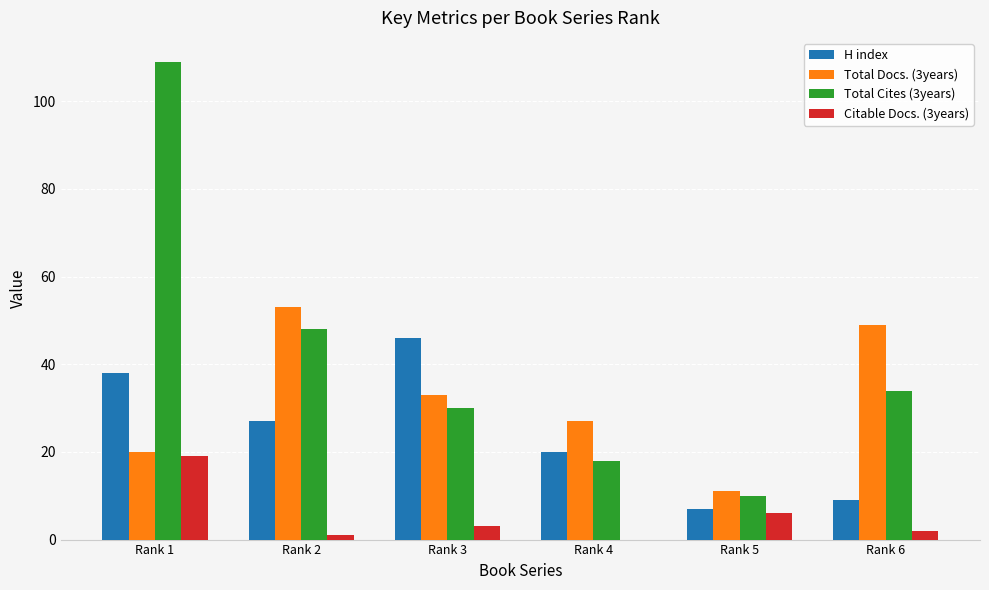

What is the average value of the Total Docs. (3years) series?

32